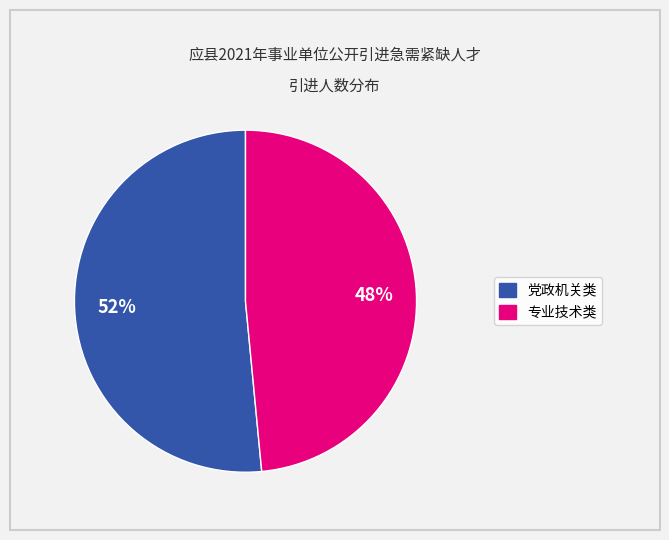

Is there any slice that represents more than half of the pie?

Yes